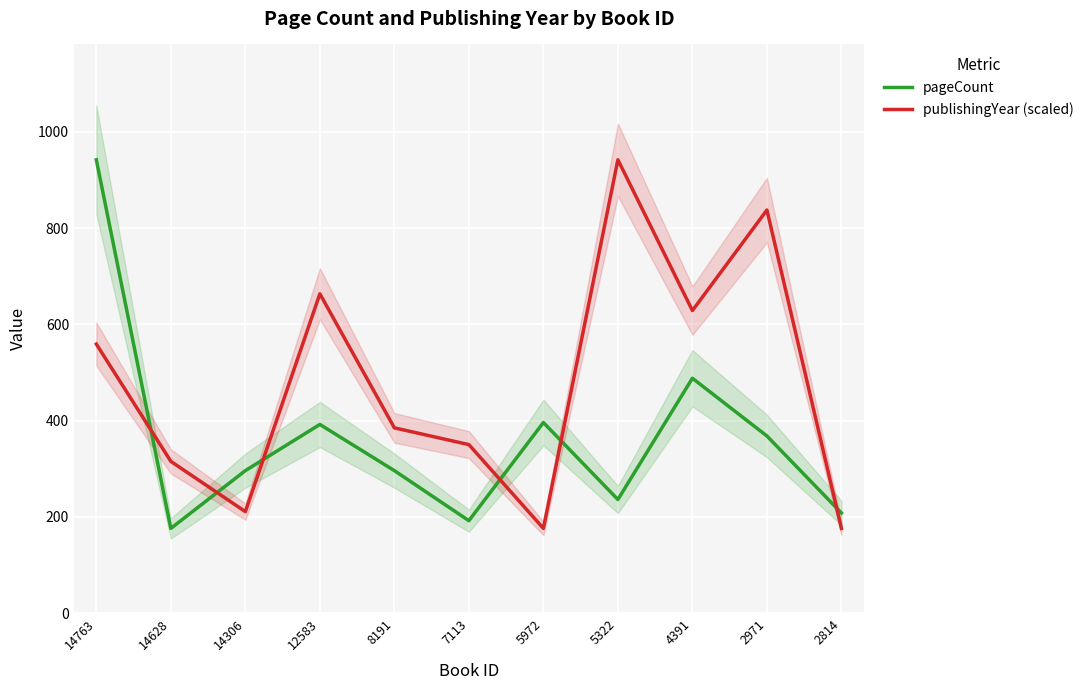

Rank the categories by publishingYear (scaled) value from highest to lowest.

5322, 2971, 12583, 4391, 14763, 8191, 7113, 14628, 14306, 5972, 2814